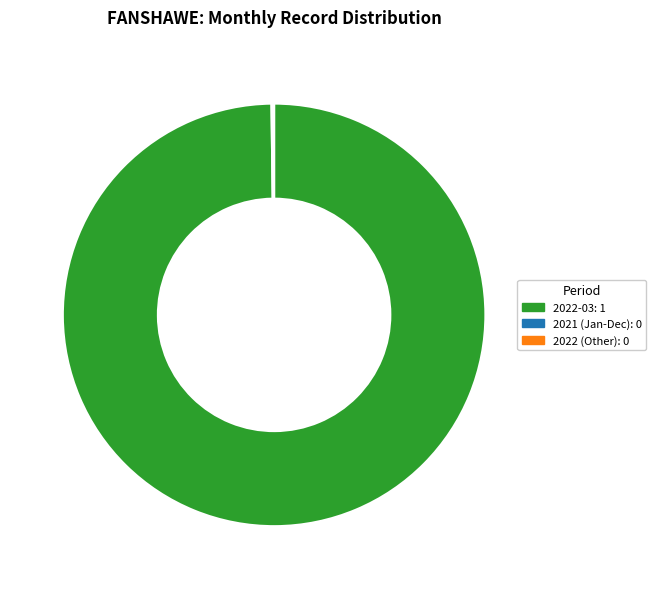

Does any single category account for the majority?

Yes